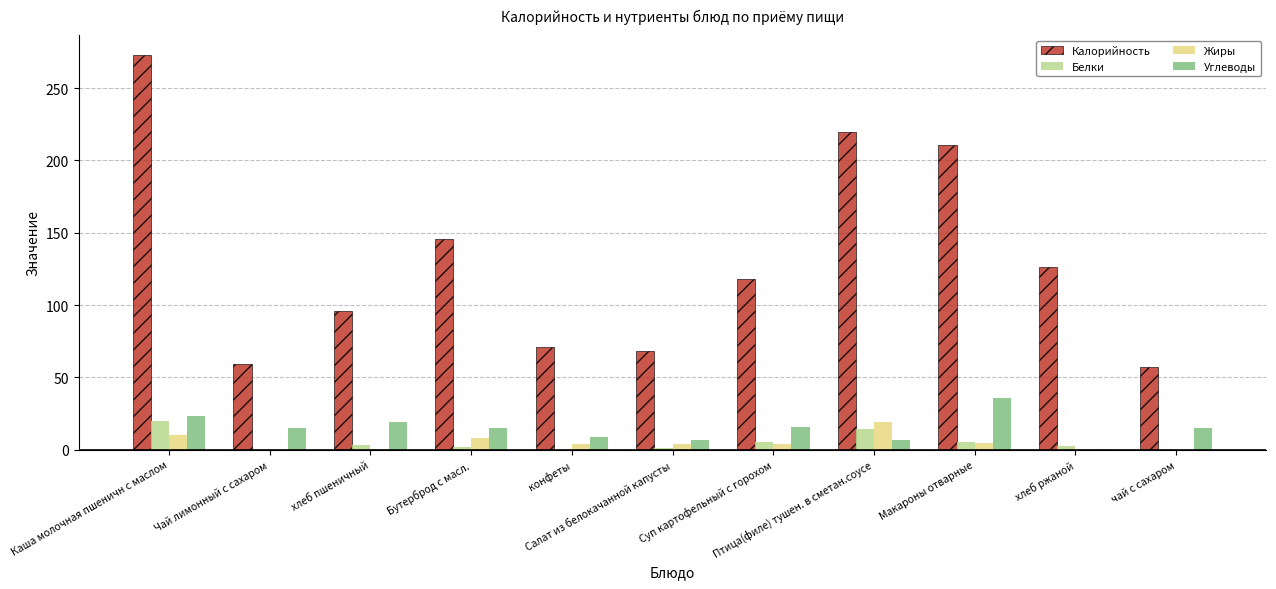

What is the maximum value shown in the chart?

273.0